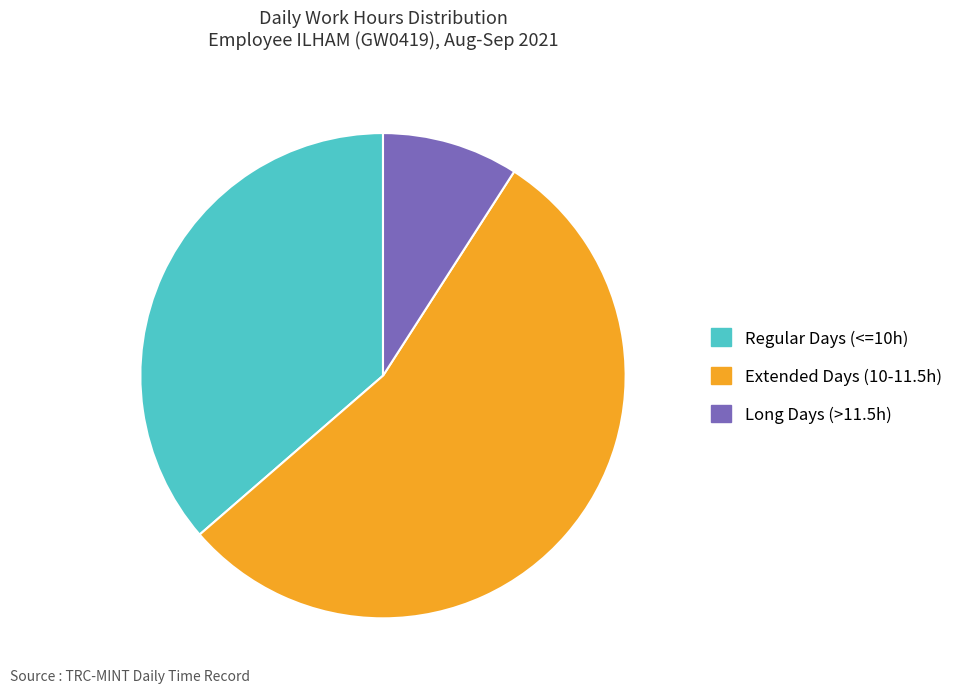

Is it true that Regular Days (<=10h) is 36% of the pie?

True